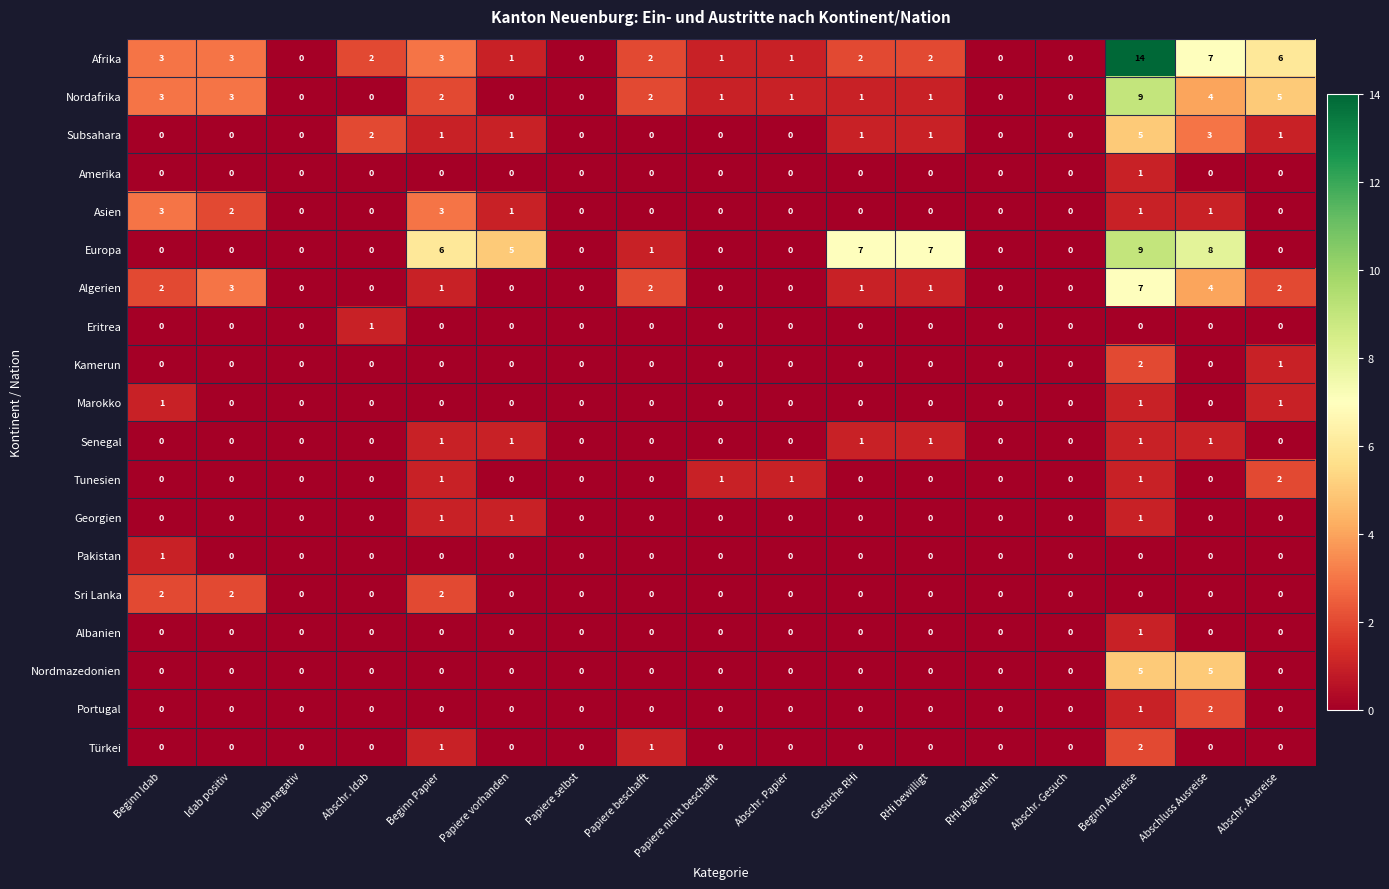

How many Eritrea values are between 0 and 1?

17